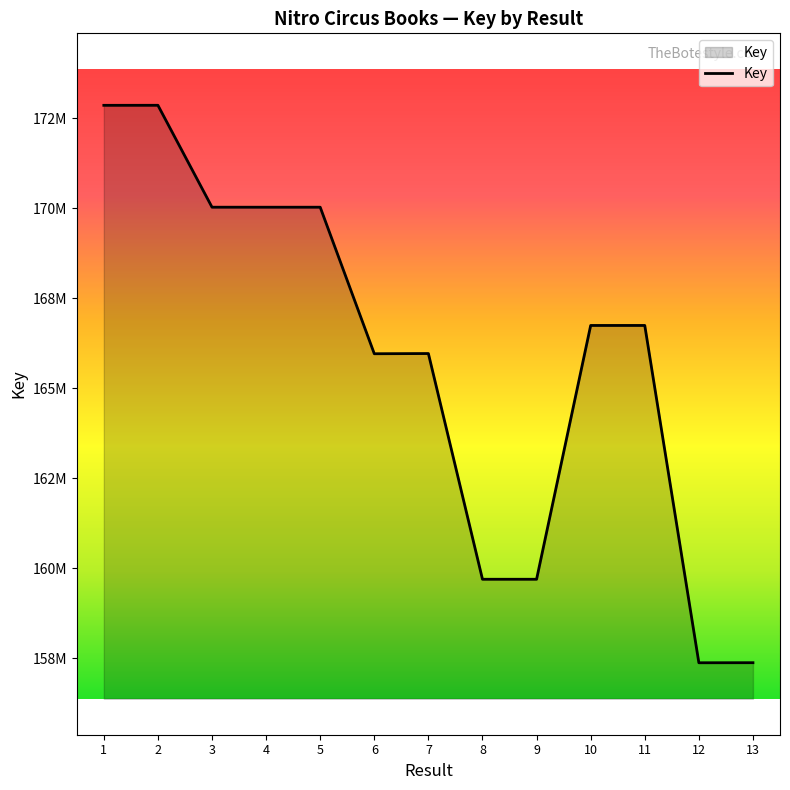

Which category has the lowest value across all series?

12